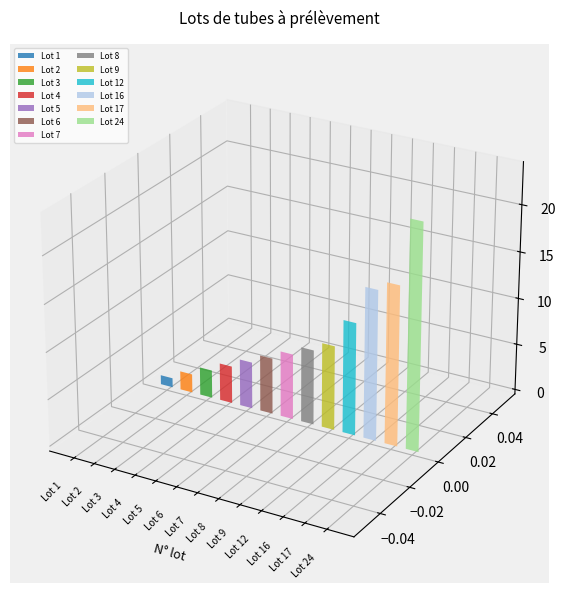

The chart shows a value of 23 at Lot 16. True or false?

False